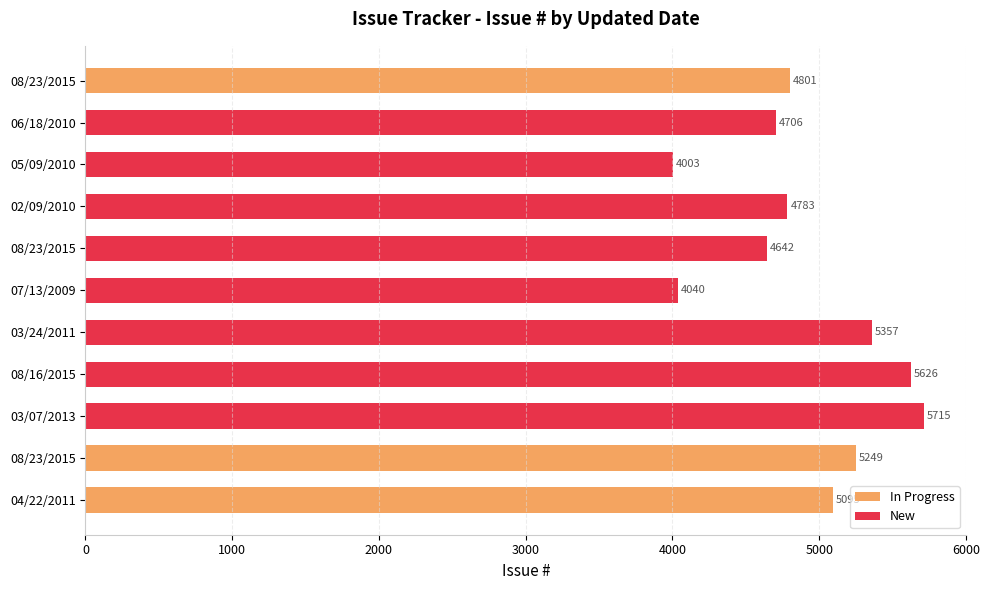

Reading left to right, what are all the values shown in this chart?

5095	5249	5715	5626	5357	4040	4642	4783	4003	4706	4801